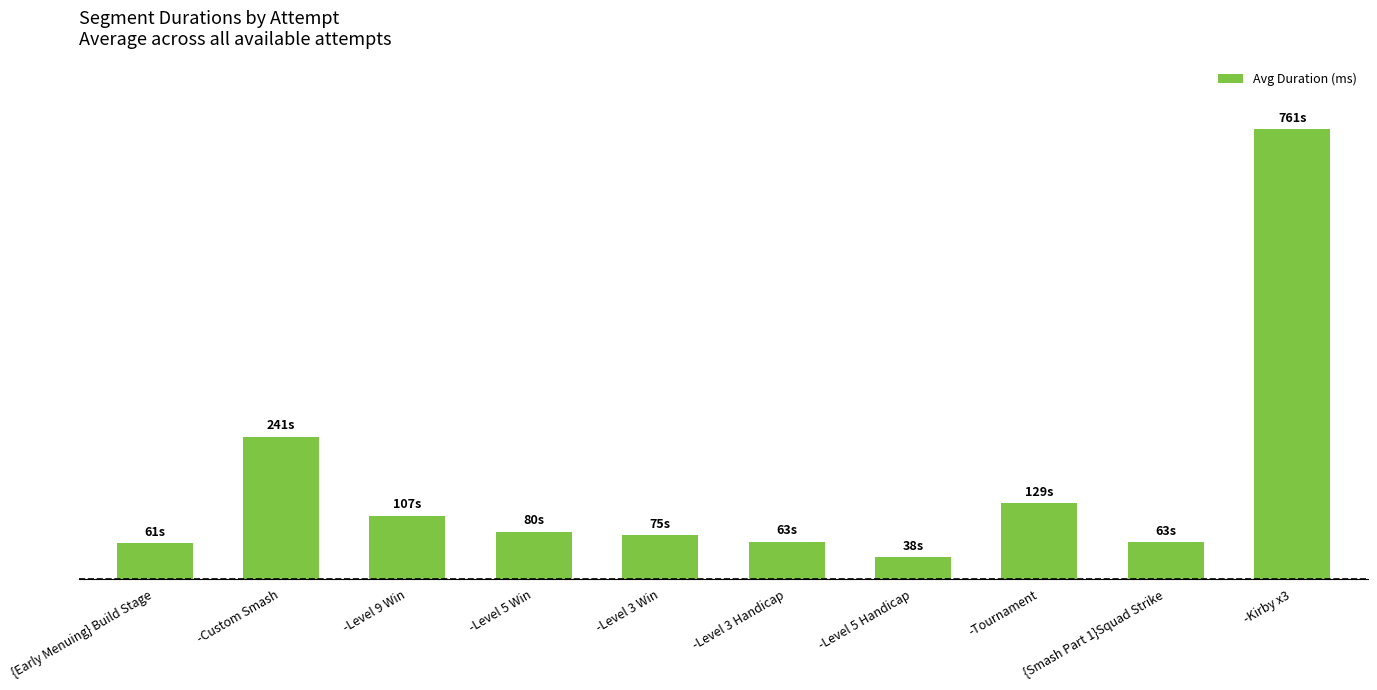

Are the bars horizontal?

No